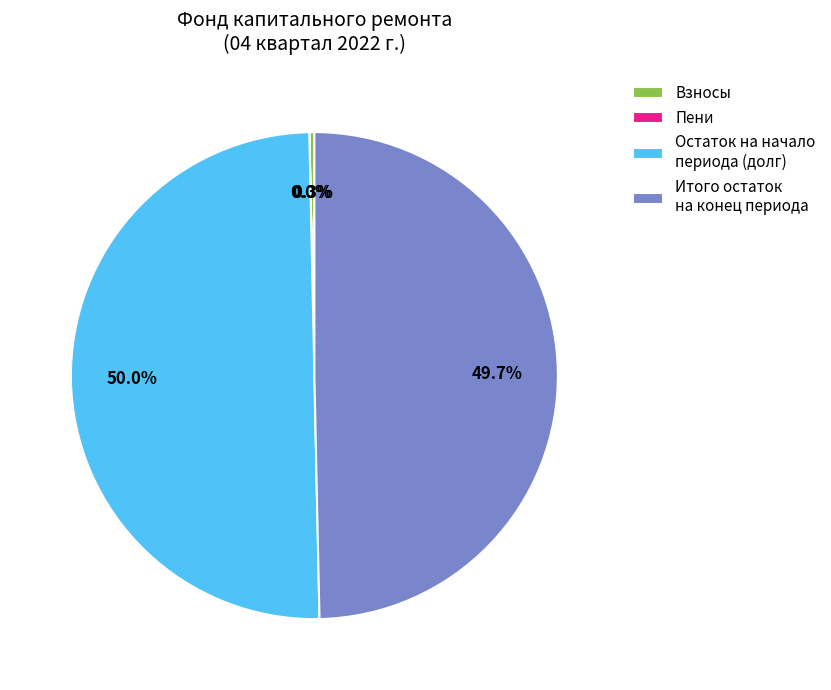

Between Итого остаток на конец периода and Взносы, which is larger?

Итого остаток на конец периода